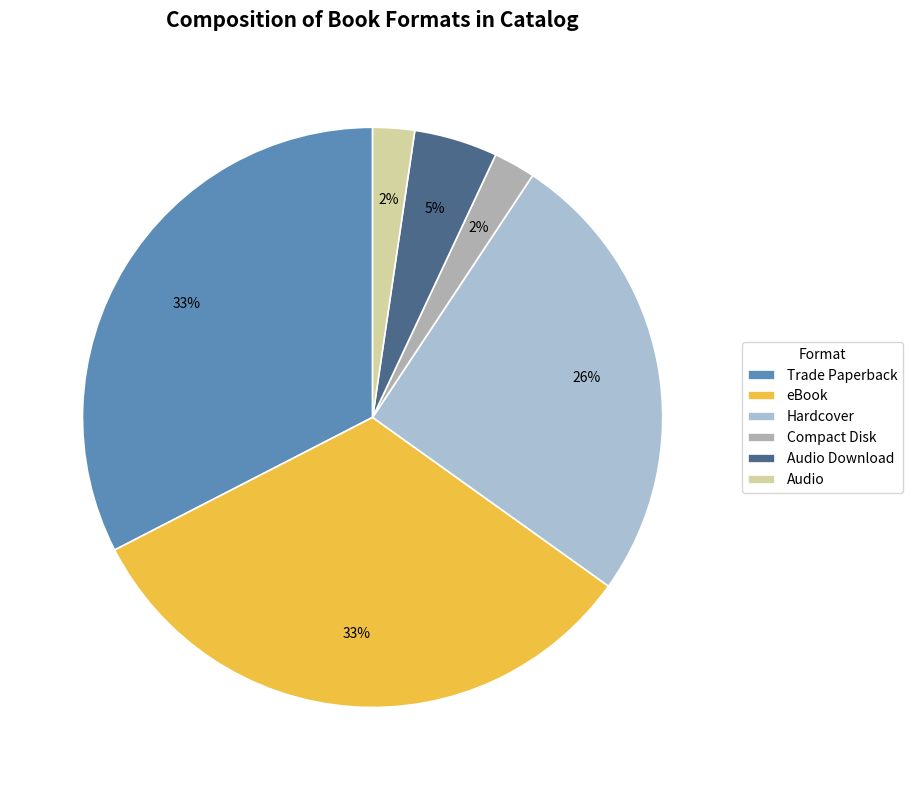

To the nearest percent, what is the average slice percentage?

17%